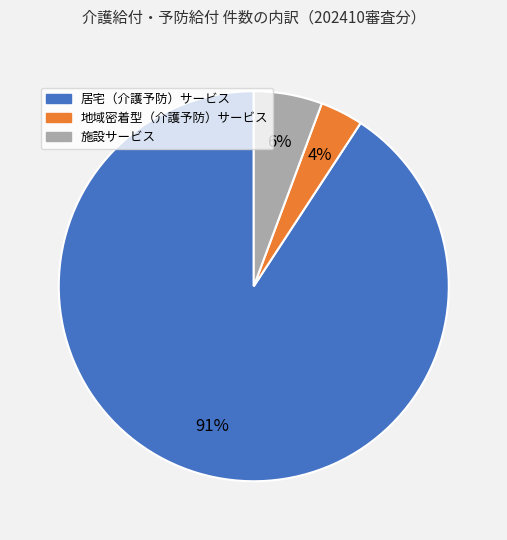

Which category has the smallest portion of the pie?

地域密着型（介護予防）サービス